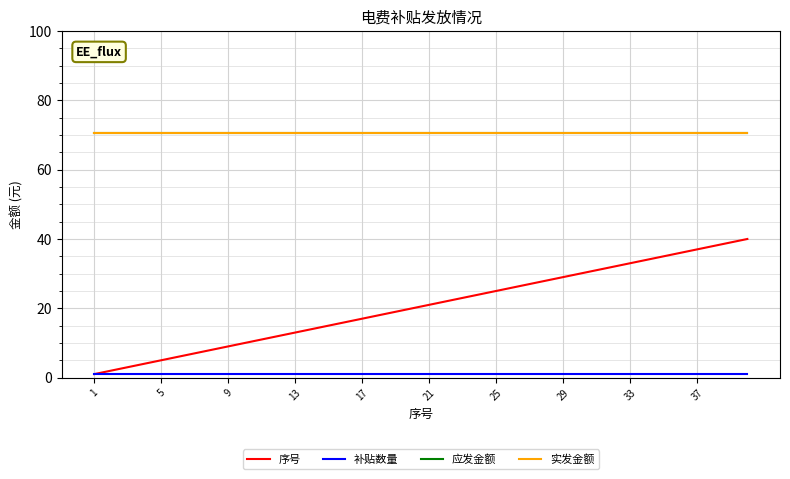

Does the chart have visible grid lines?

Yes